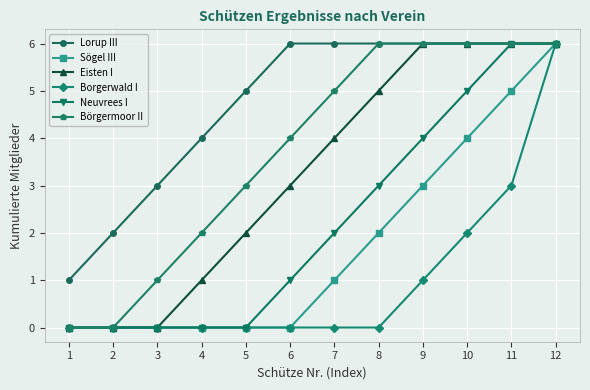

What is the value of the Borgerwald I point at the 10th from the left?

2